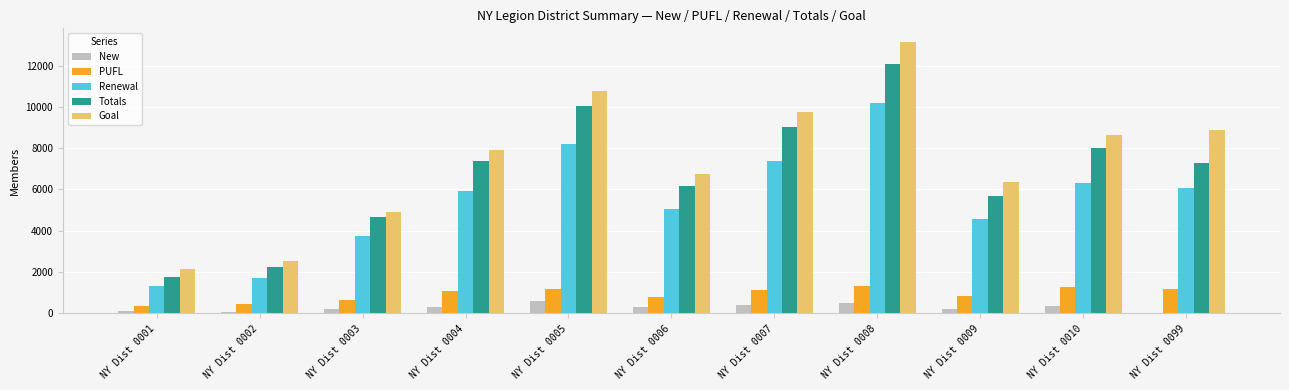

What is the sum of all PUFL values?

10308